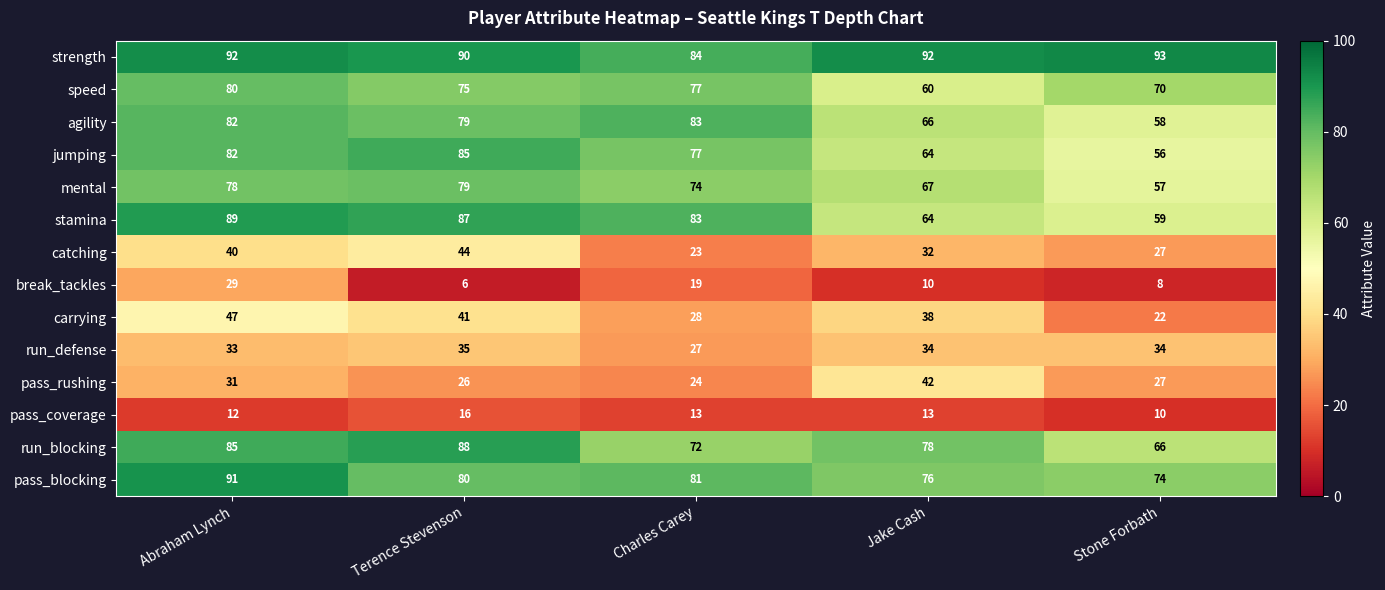

What is the maximum value shown in the chart?

93